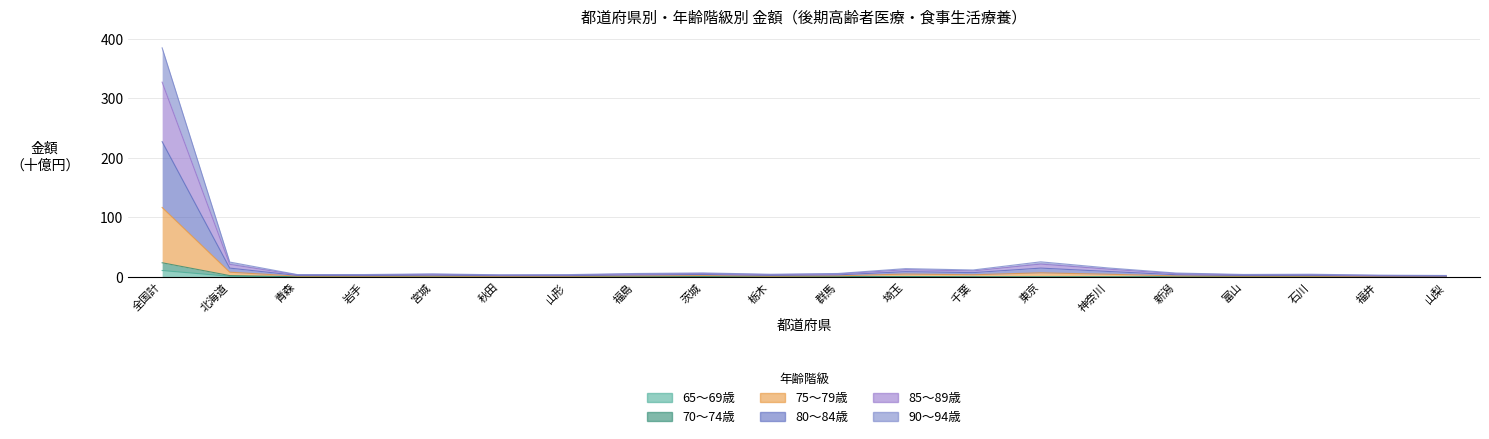

What is the label of the 15th point from the left?

神奈川